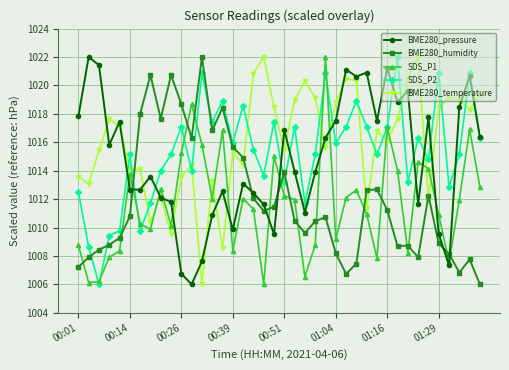

True or false: SDS_P2 and BME280_temperature intersect in this chart.

True